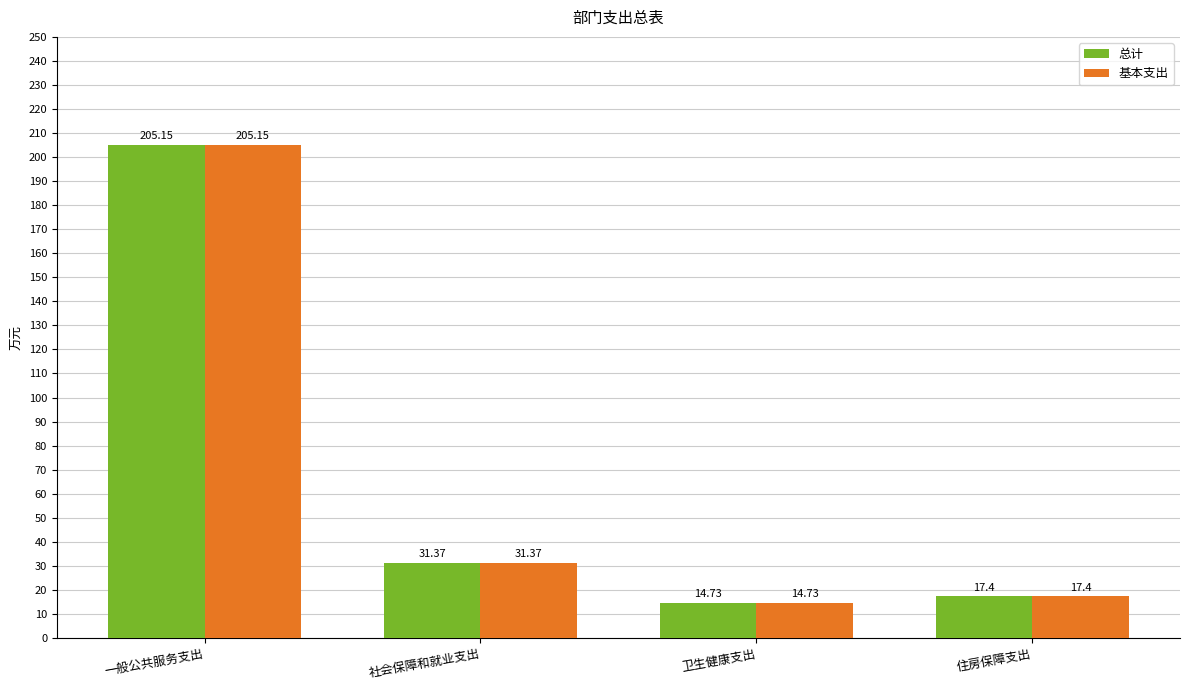

What is the average value of the 总计 series?

67.2